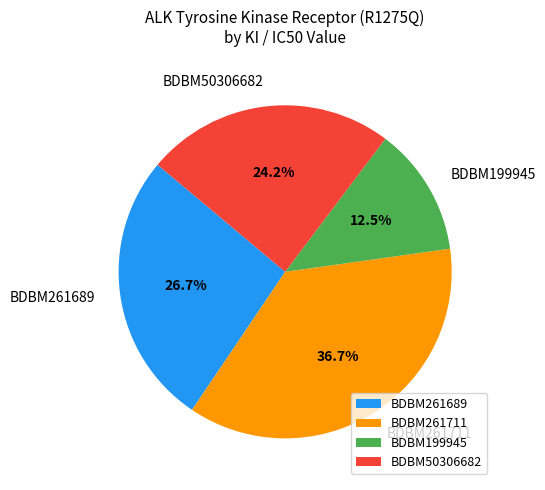

Which has a higher value, BDBM50306682 or BDBM261689?

BDBM261689